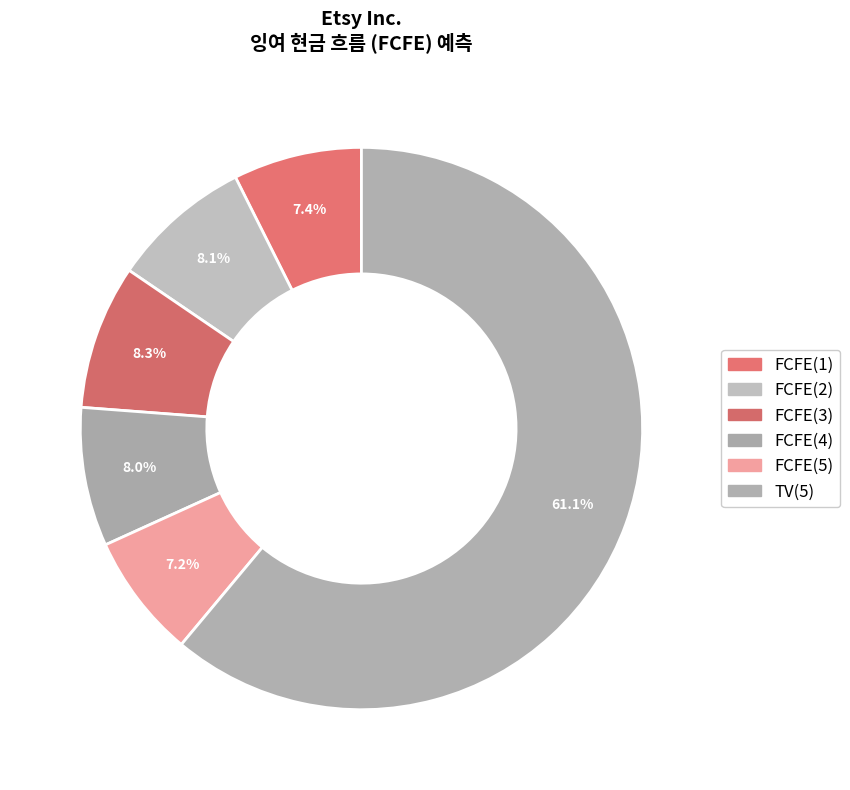

How many slices are in this pie chart?

6